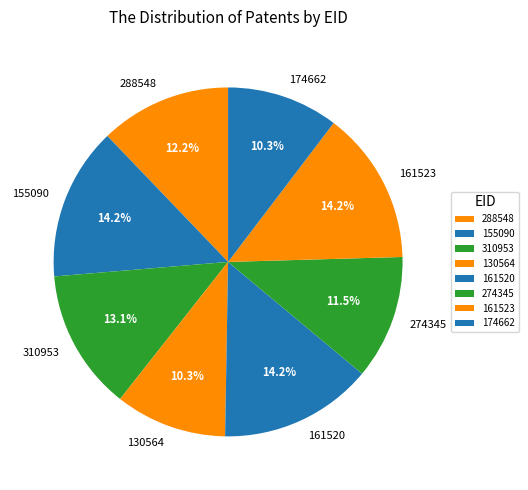

The 310953 slice represents 13% of the pie. True or false?

True